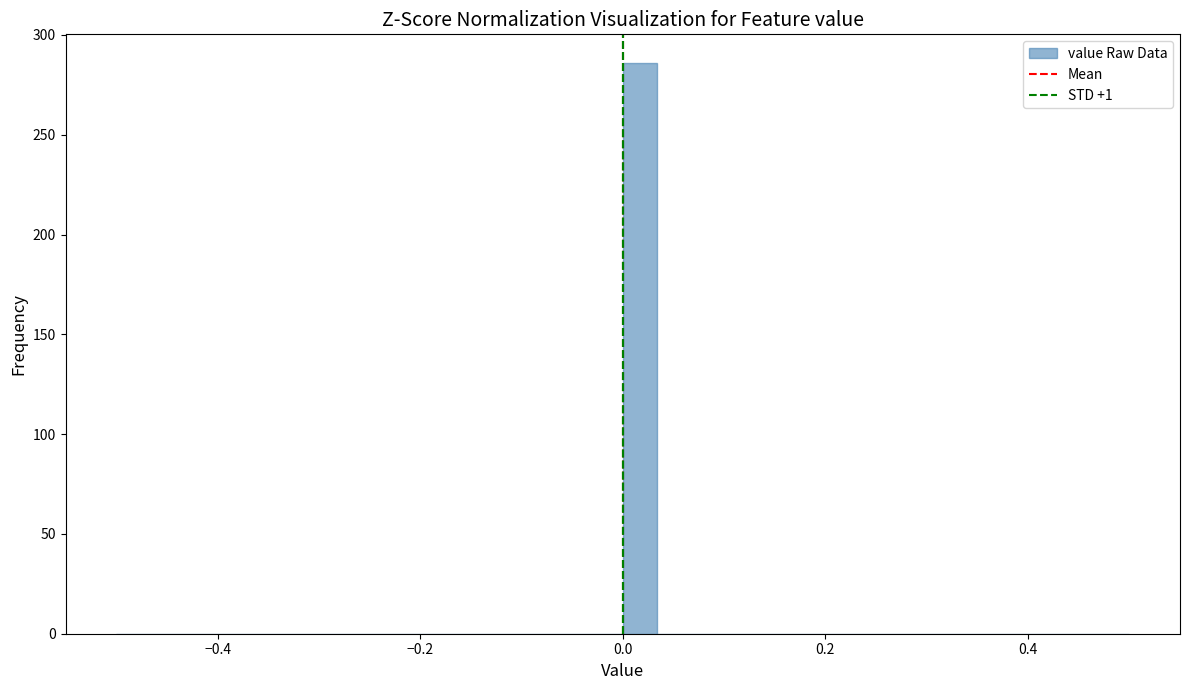

Read against the x-axis, roughly where is the centre of the tallest bar?

0.02